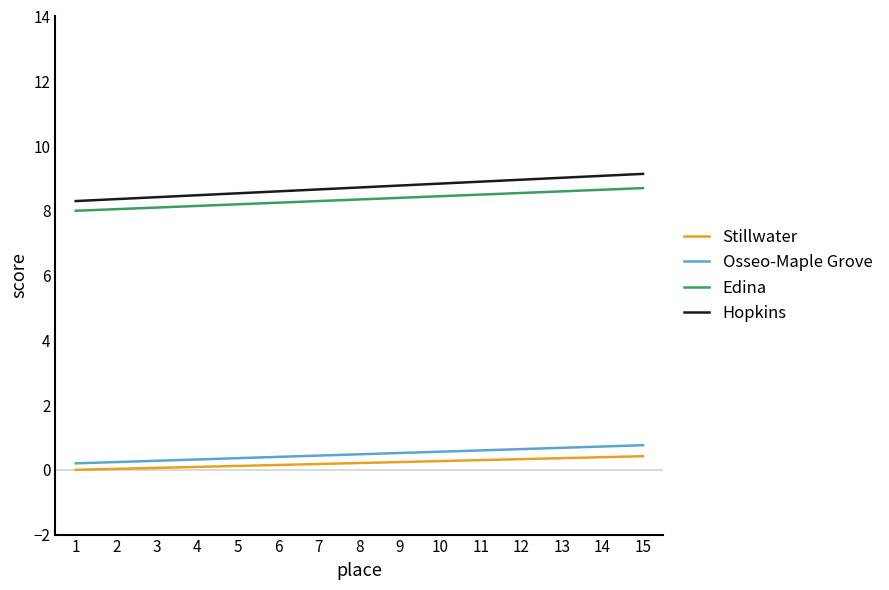

What is the lowest value of the Hopkins series?

8.3